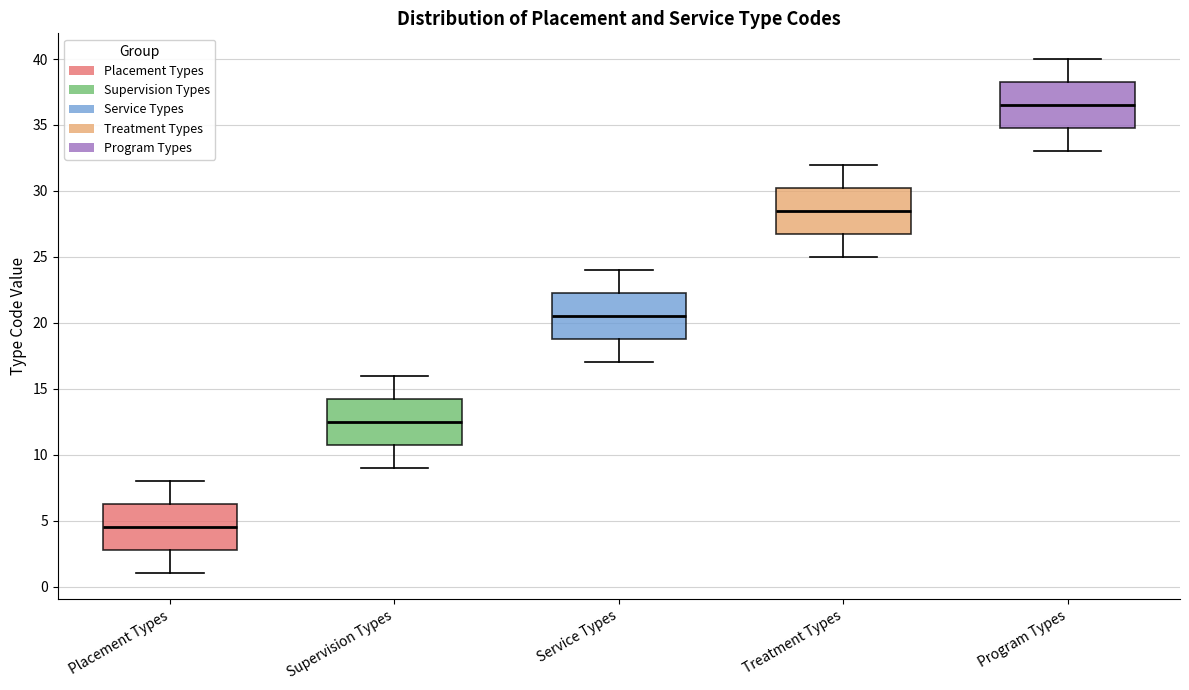

Which box has the highest median line?

Program Types